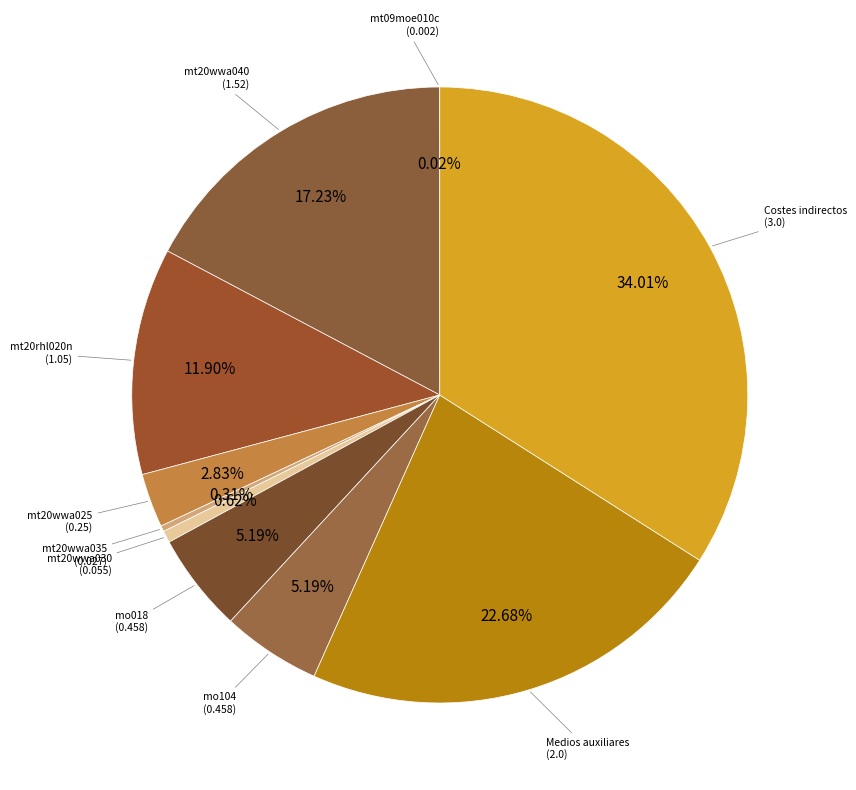

Is there a majority slice in this chart?

No